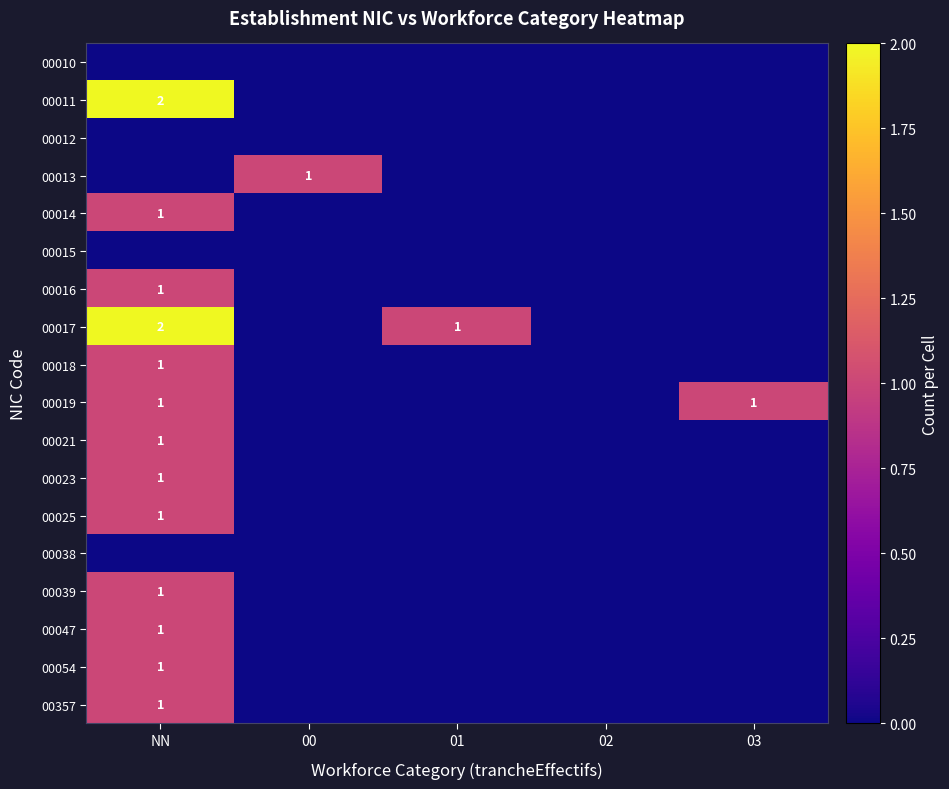

The value of 00017 at NN is 3. True or false?

False